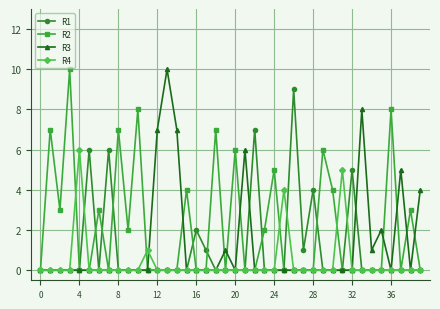

Does the chart have visible grid lines?

Yes